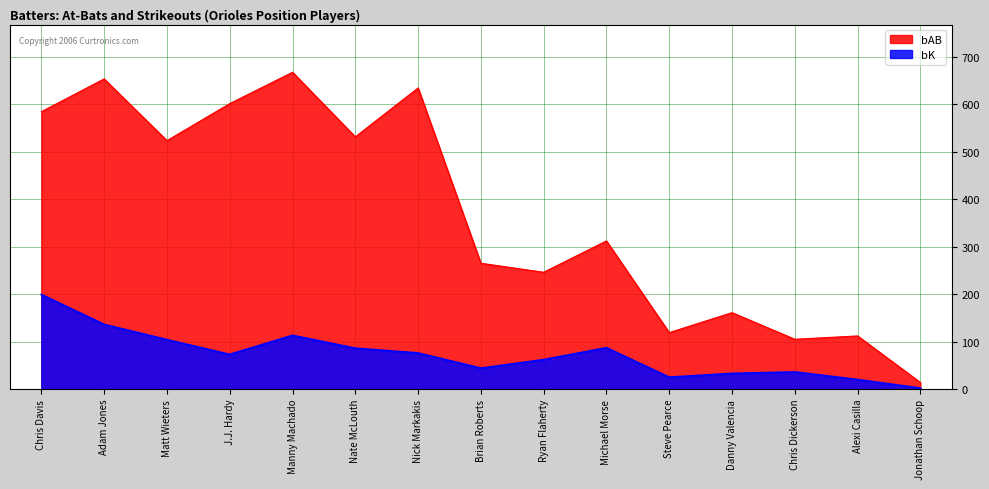

What value does the bAB series have at Brian Roberts?

265